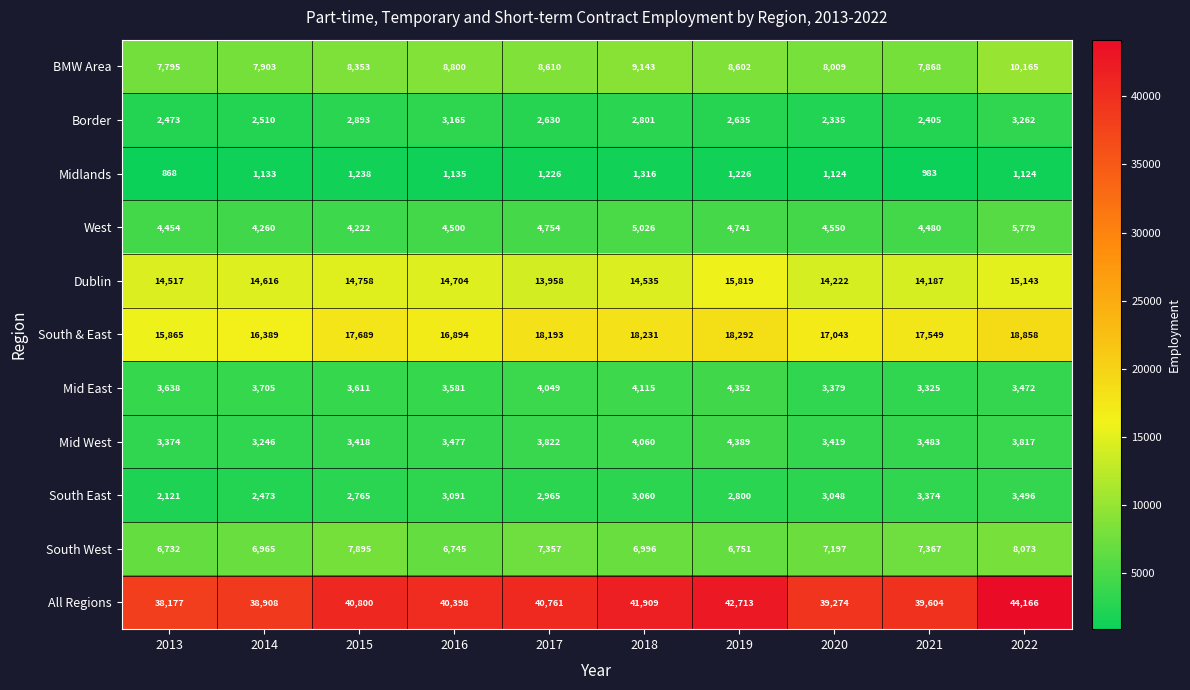

Count the number of categories in the chart.

10